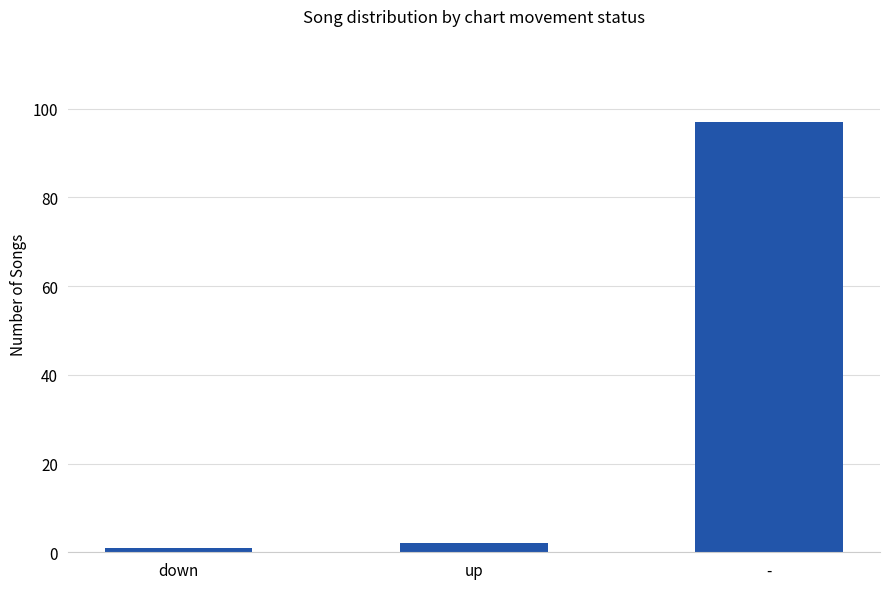

What is the difference between the maximum and minimum values?

96